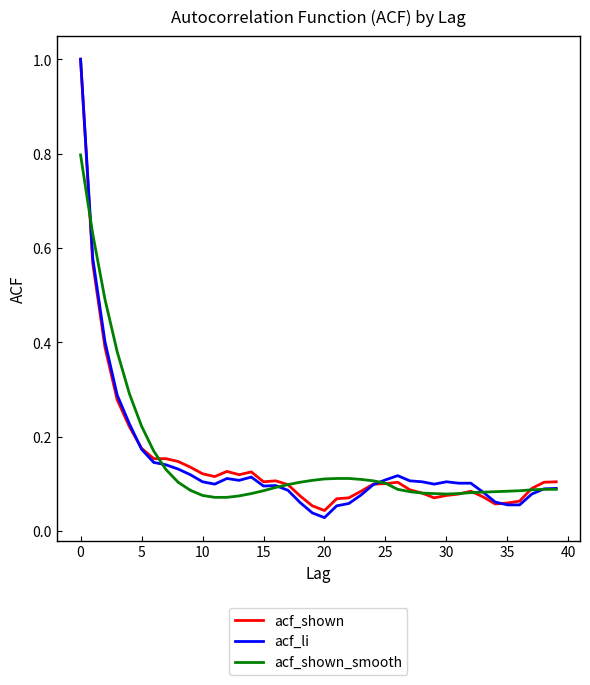

Does the chart display data point markers on the line(s)?

No